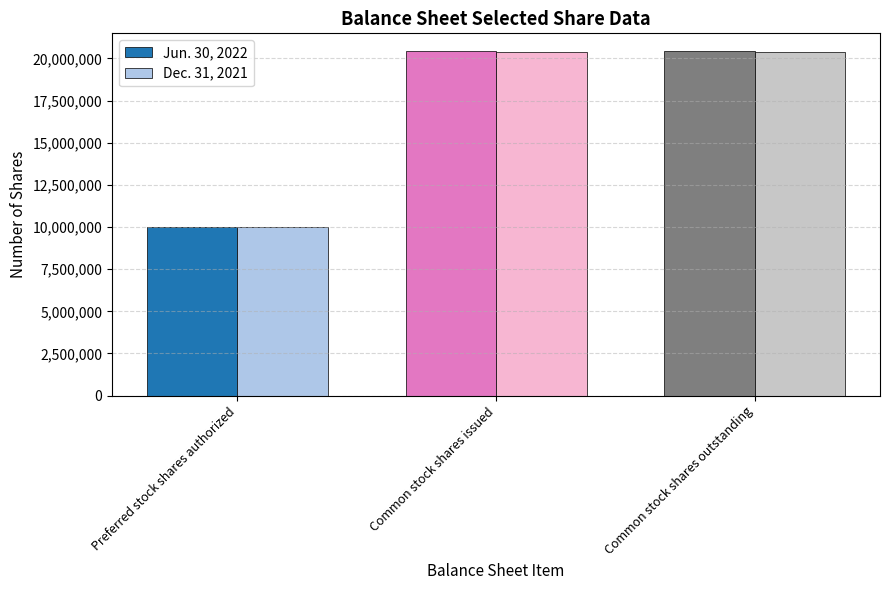

What is the label of the 2nd bar from the right?

Common stock shares issued